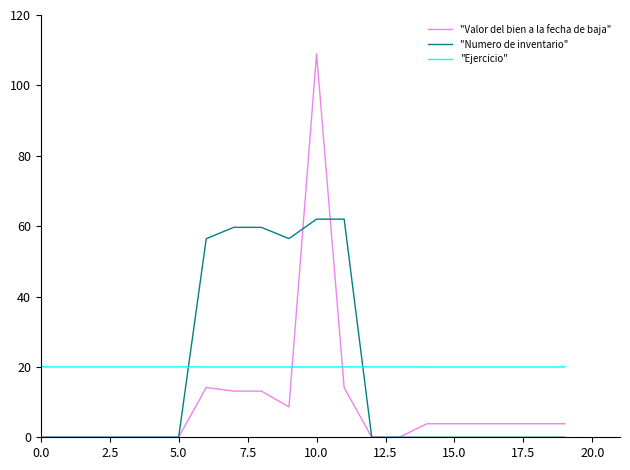

At how many categories does at least one series exceed 6?

20